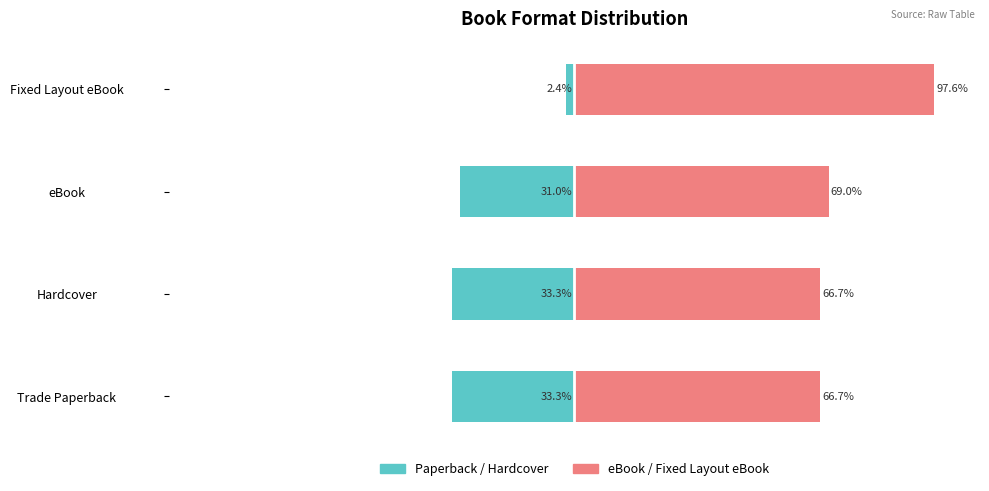

True or false: eBook / Fixed Layout eBook has a value of 23.1 at eBook.

False